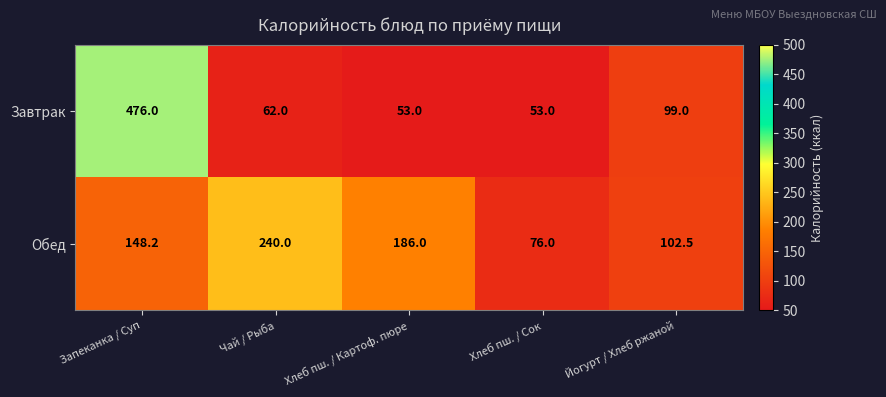

Rank the series at Запеканка / Суп from highest to lowest value.

Завтрак, Обед